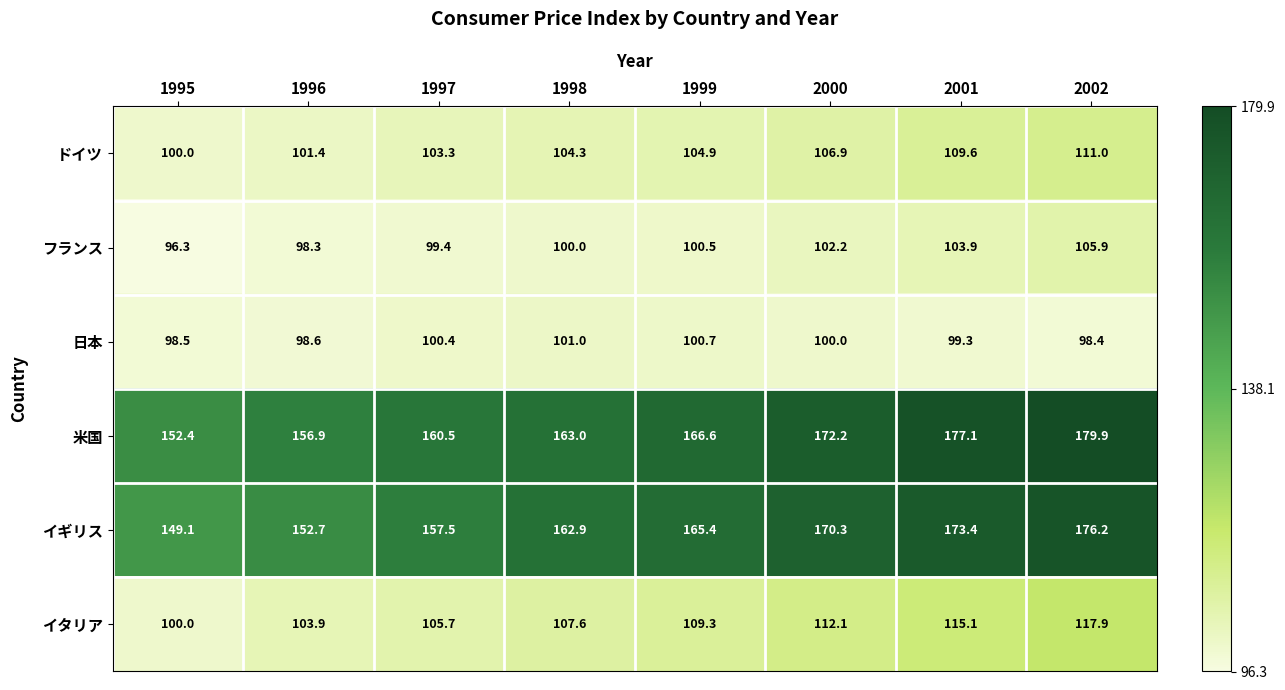

What is the spread (max minus min) of values at 1996?

58.6